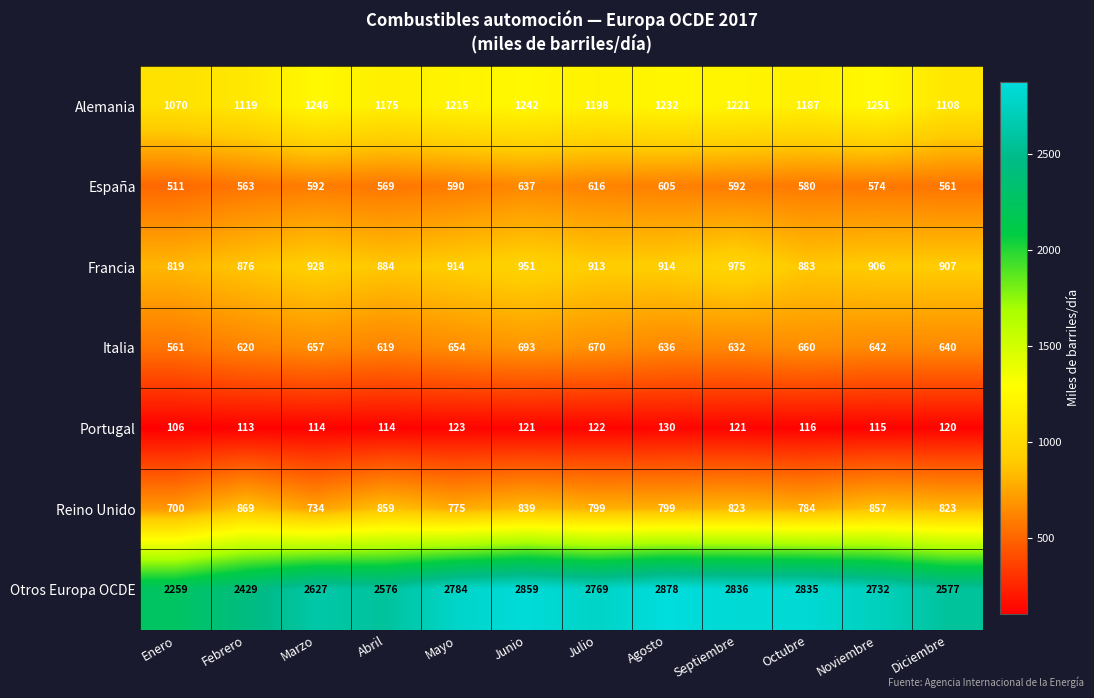

List the series in order of their peak value, highest first.

Otros Europa OCDE, Alemania, Francia, Reino Unido, Italia, España, Portugal